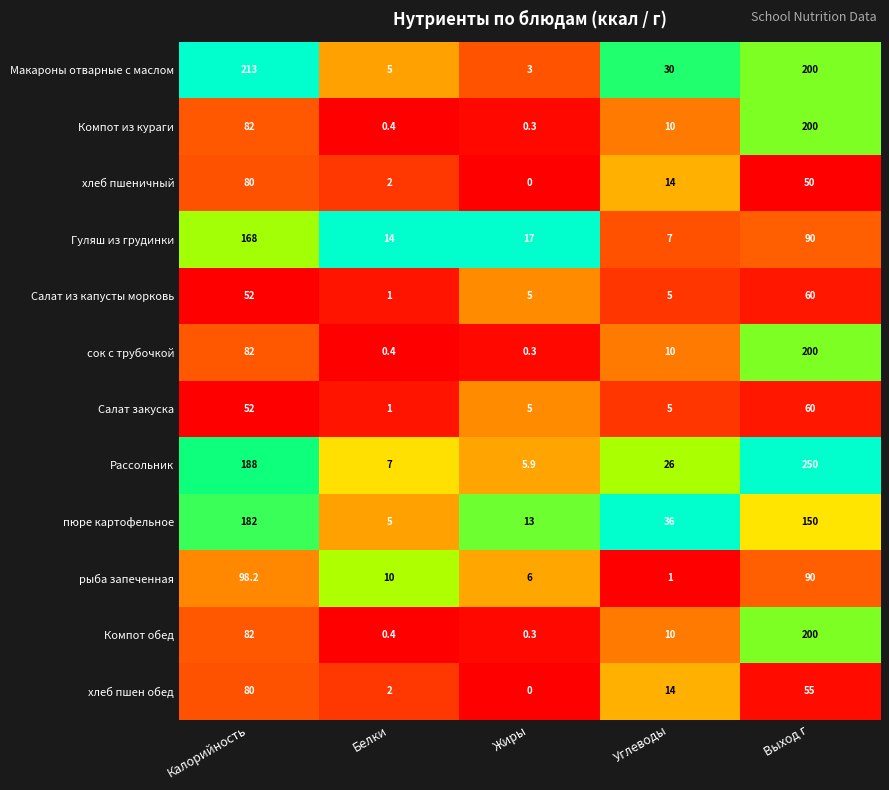

What is the average value of the Компот обед series?

58.5